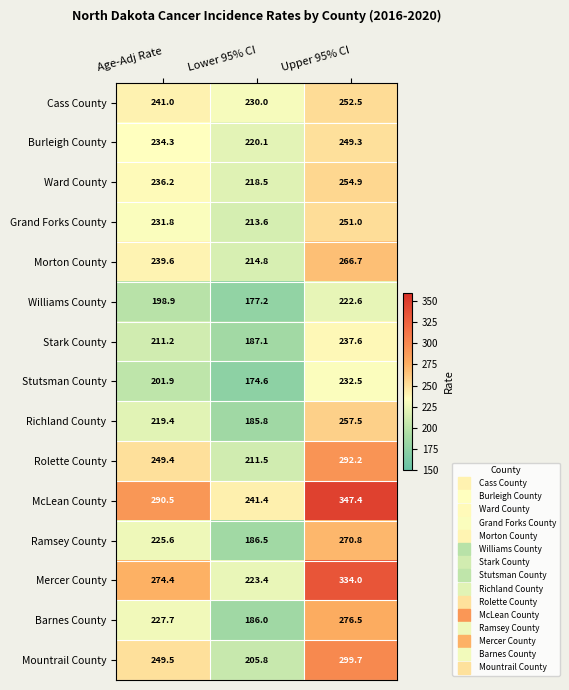

Is it true that Barnes County equals 276.5 at Upper 95% CI?

True